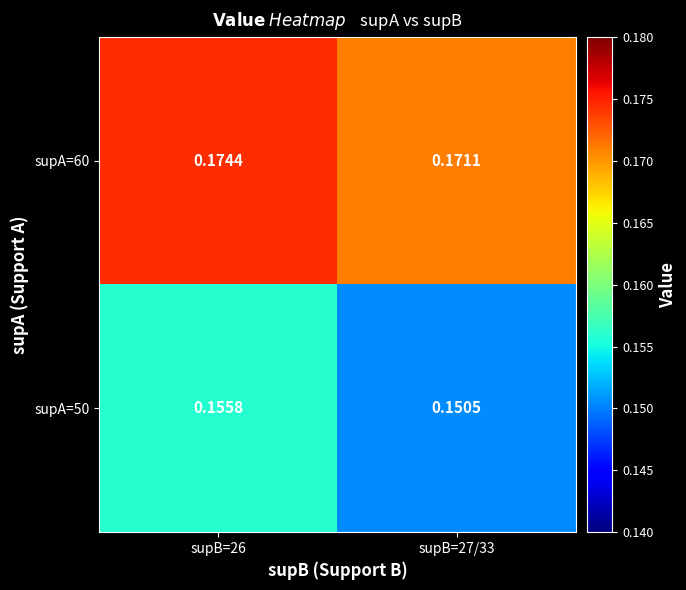

Is the value of supA=50 at supB=26 greater than the value of supA=60 at supB=26?

No